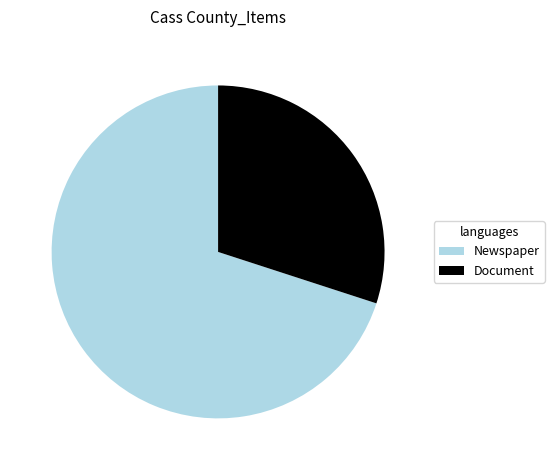

Is there any slice that represents more than half of the pie?

Yes